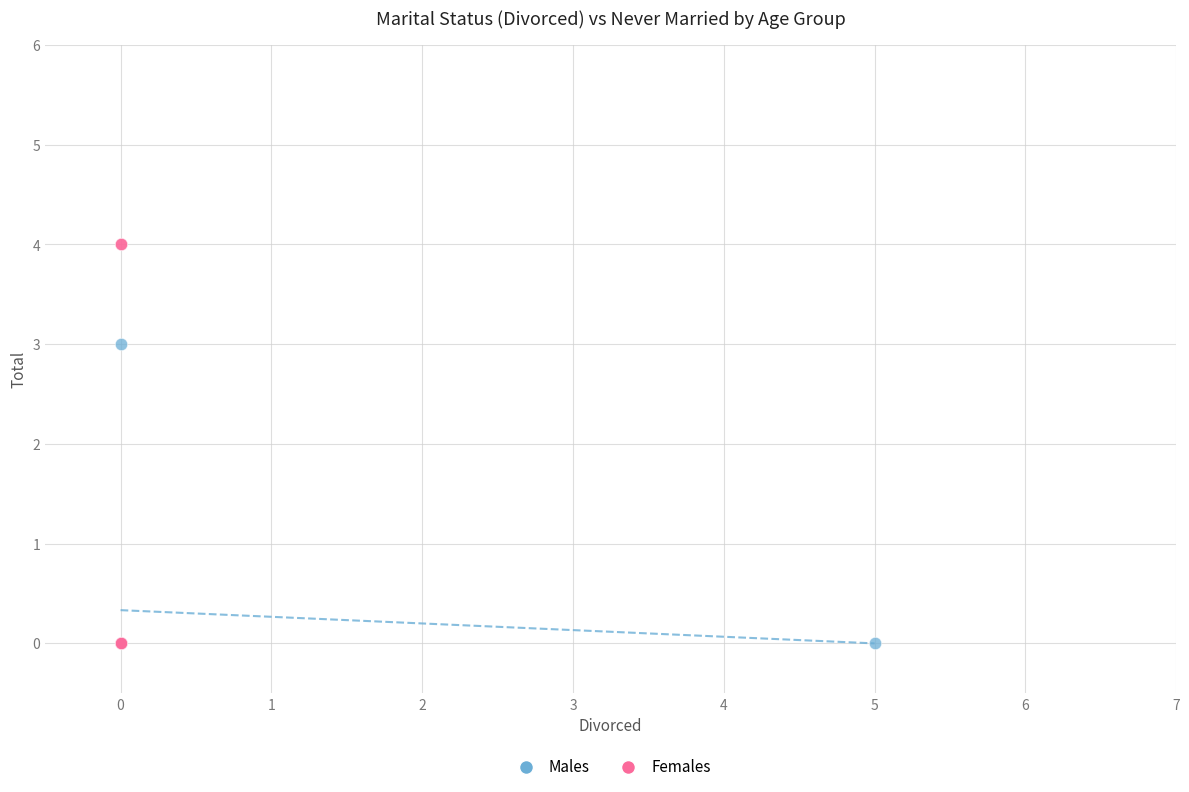

Which series has the widest spread of Y values?

Females